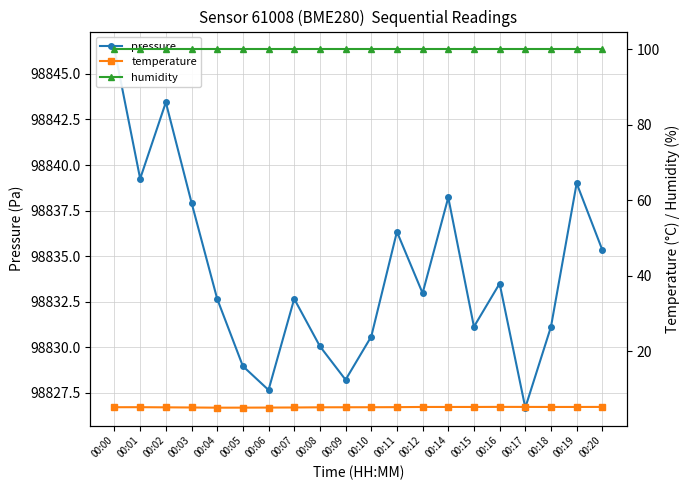

List the labels in order of temperature value, largest first.

00:16, 00:17, 00:20, 00:12, 00:14, 00:15, 00:18, 00:19, 00:11, 00:01, 00:00, 00:10, 00:09, 00:08, 00:02, 00:03, 00:07, 00:06, 00:05, 00:04